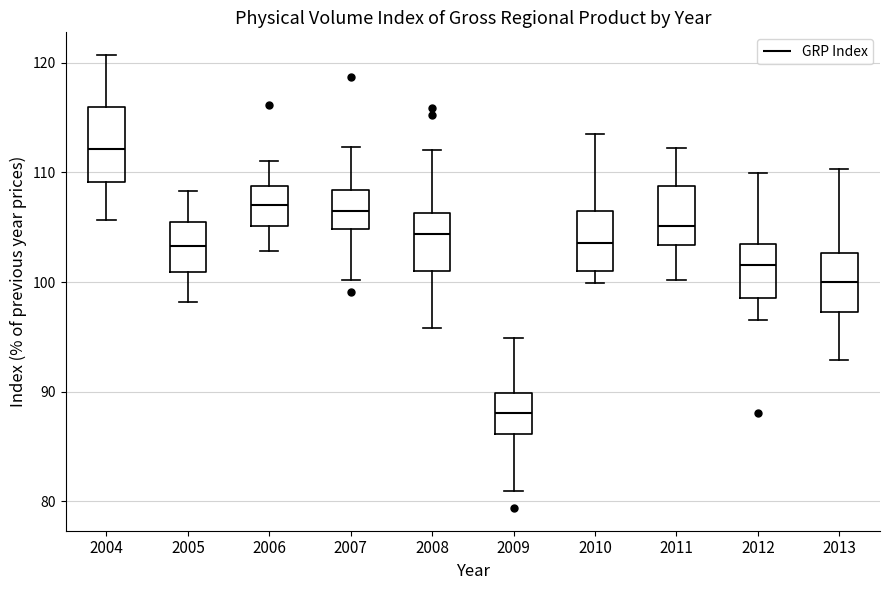

Reading left to right, read every box against the y-axis: the position of its median line, the range the box covers, and the ends of its whiskers. The values are not printed on the chart, so give them approximately, as read against the axis.

2004: median 112, box 109 to 116, whiskers 106 to 121
2005: median 103, box 101 to 106, whiskers 98 to 108
2006: median 107, box 105 to 109, whiskers 103 to 111
2007: median 107, box 105 to 108, whiskers 100 to 112
2008: median 104, box 101 to 106, whiskers 96 to 112
2009: median 88, box 86 to 90, whiskers 81 to 95
2010: median 104, box 101 to 106, whiskers 100 to 114
2011: median 105, box 103 to 109, whiskers 100 to 112
2012: median 102, box 99 to 104, whiskers 97 to 110
2013: median 100, box 97 to 103, whiskers 93 to 110